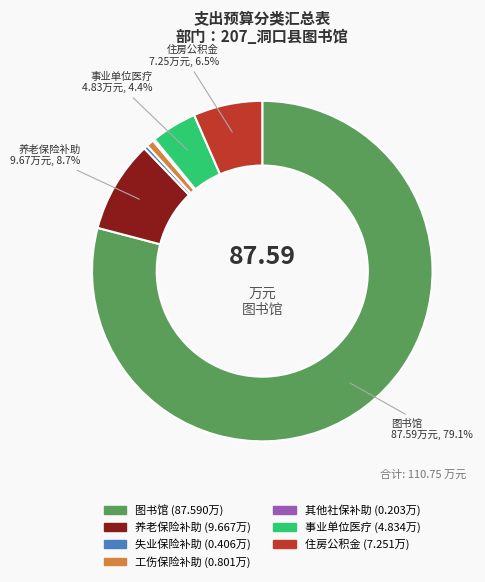

Is there a majority slice in this chart?

Yes